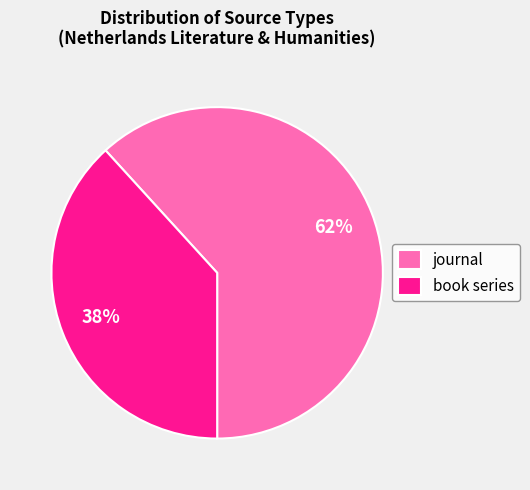

Does any single category account for the majority?

Yes